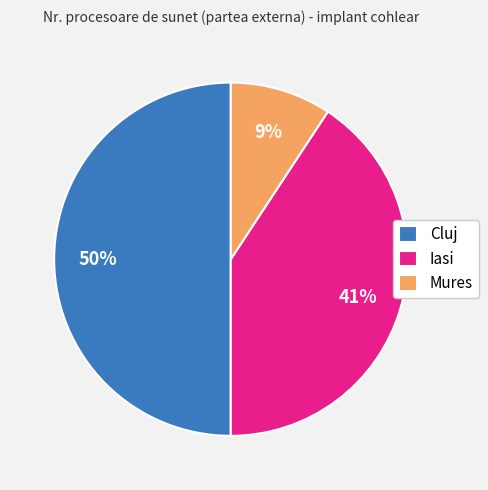

Combined, do Iasi and Cluj account for over 50%?

Yes